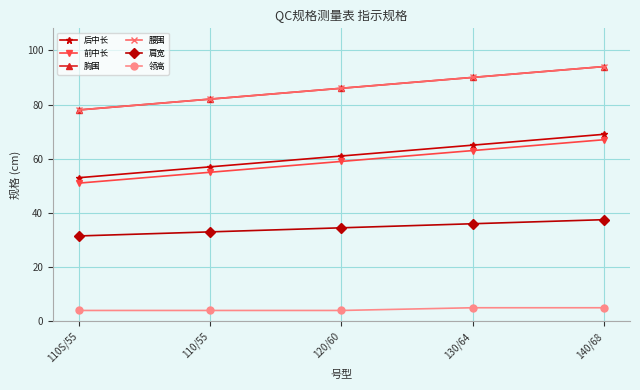

What is the average value of the 前中长 series?

59.0